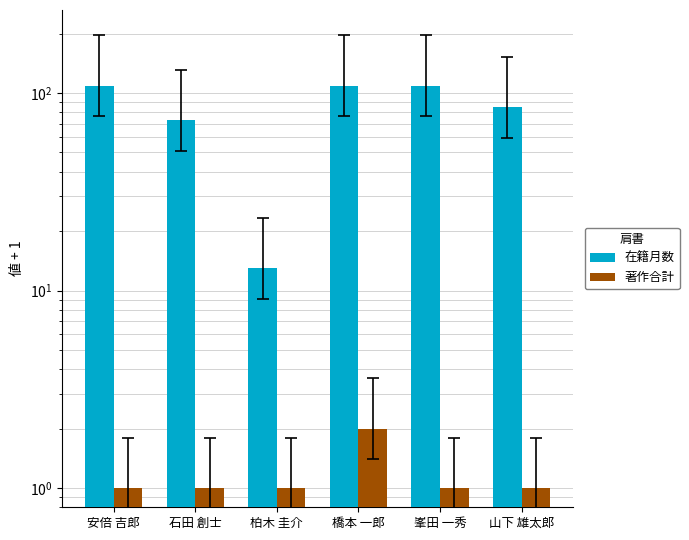

What is the sum of all 著作合計 values?

7